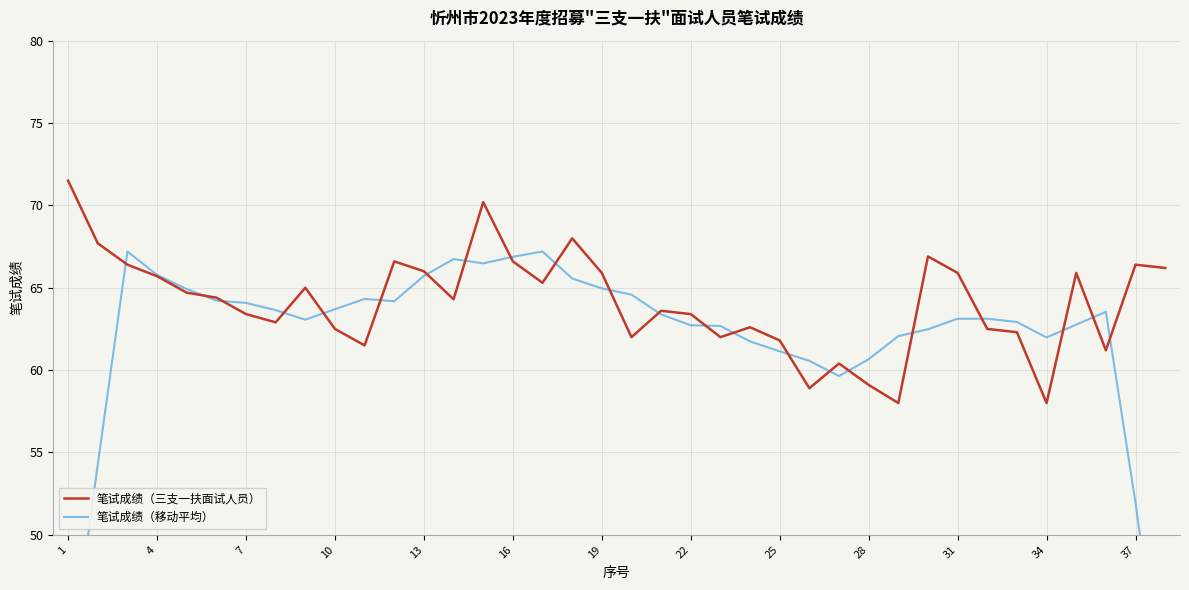

How many values in the 笔试成绩（三支一扶面试人员） series are below 64?

18